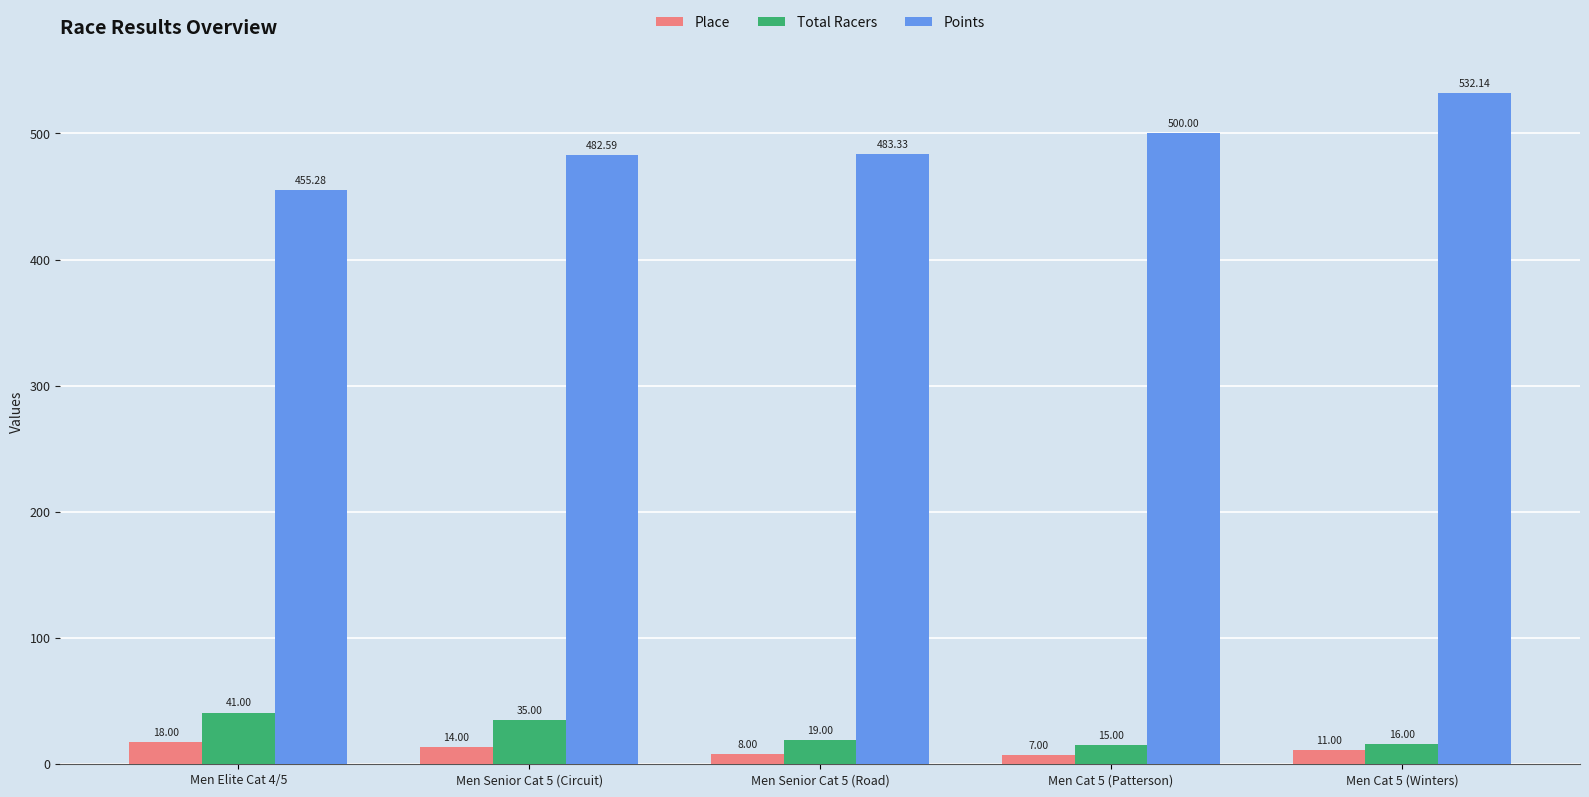

What is the label of the 5th bar from the left?

Men Cat 5 (Winters)